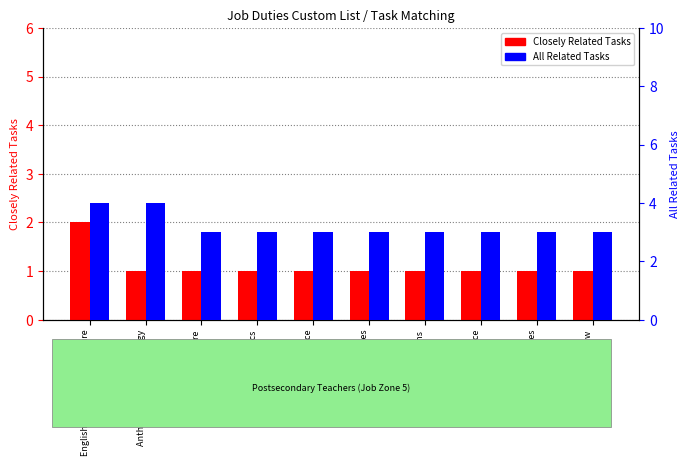

What position from the right is Architecture?

8